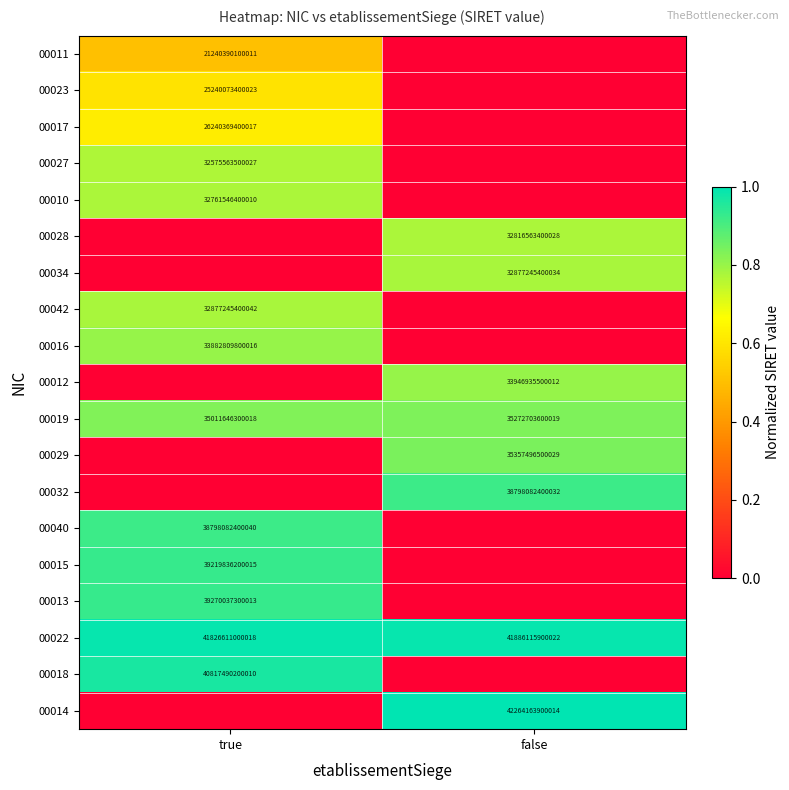

What is the total value across all series at true?

10.4